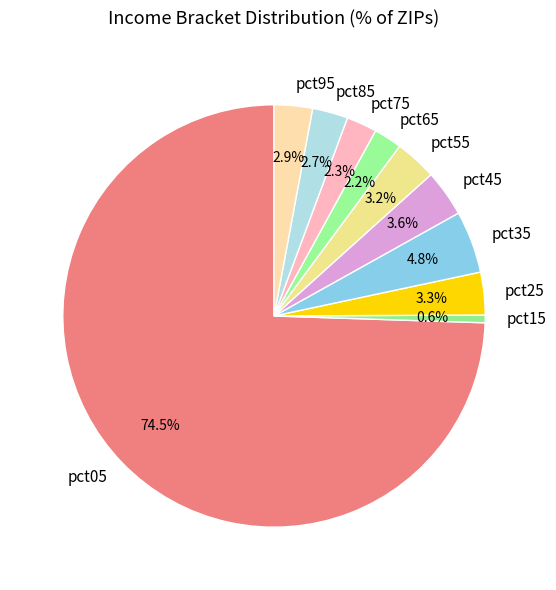

Is pct75 the majority of the pie?

No